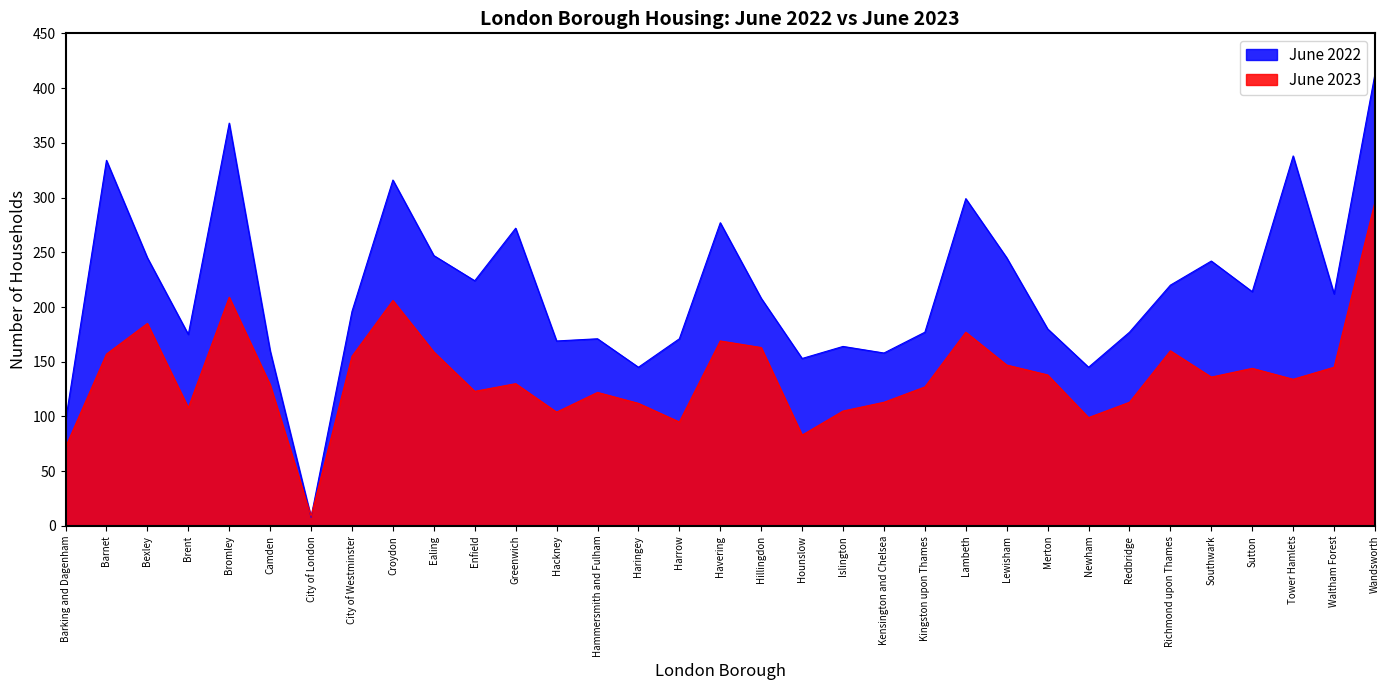

What is the difference between the highest and lowest values at Hillingdon?

45